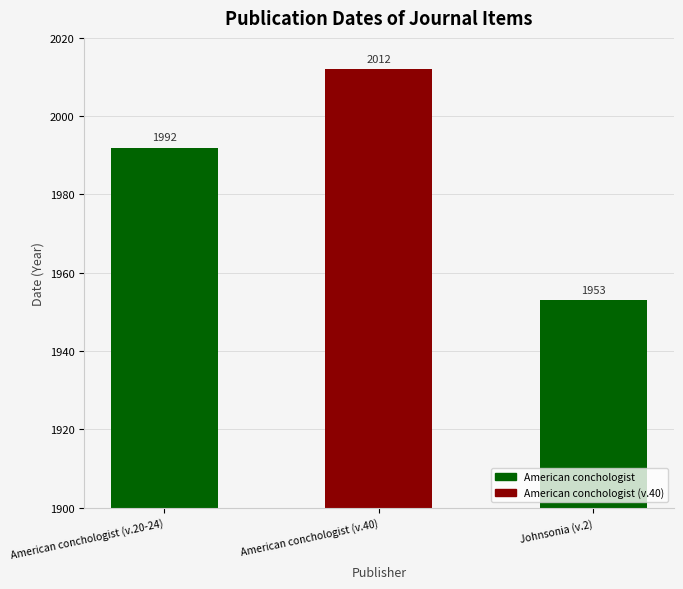

Rank the categories by value from highest to lowest.

American conchologist (v.40), American conchologist (v.20-24), Johnsonia (v.2)